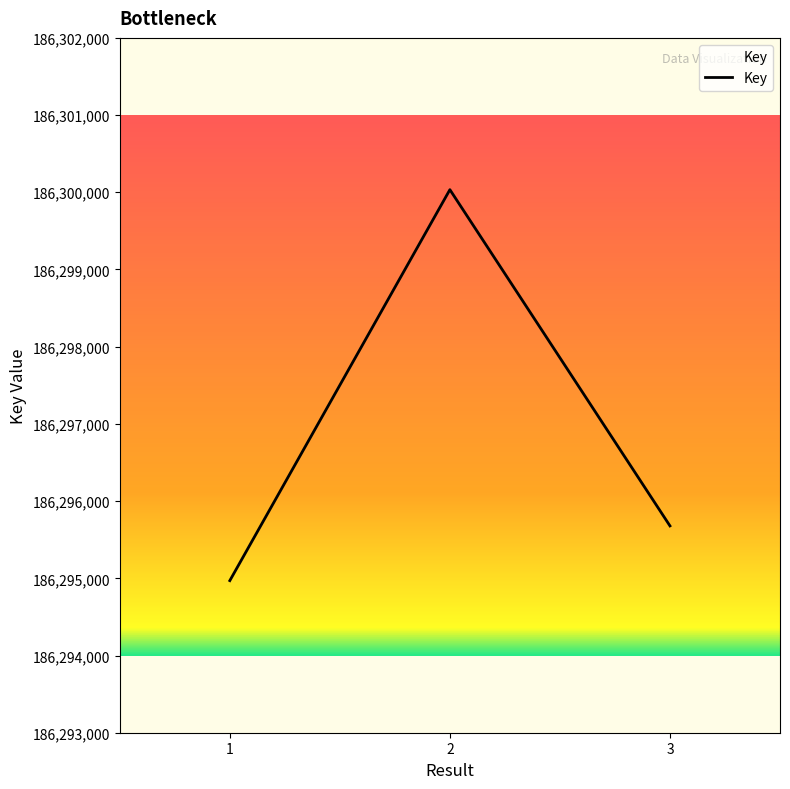

Between 1 and 2, which is larger?

2